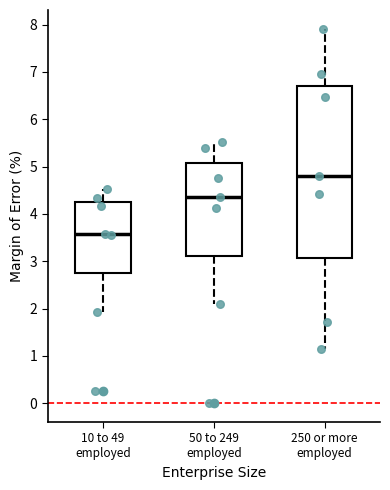

Reading left to right, transcribe this box plot: for each box, give where its median line is, the range the box spans, and where its two whiskers end, as read against the y-axis. The values are not printed on the chart, so give them approximately, as read against the axis.

10 to 49 employed: median 3.6, box 2.8 to 4.3, whiskers 1.9 to 4.5
50 to 249 employed: median 4.4, box 3.1 to 5.1, whiskers 2.1 to 5.5
250 or more employed: median 4.8, box 3.1 to 6.7, whiskers 1.2 to 7.9